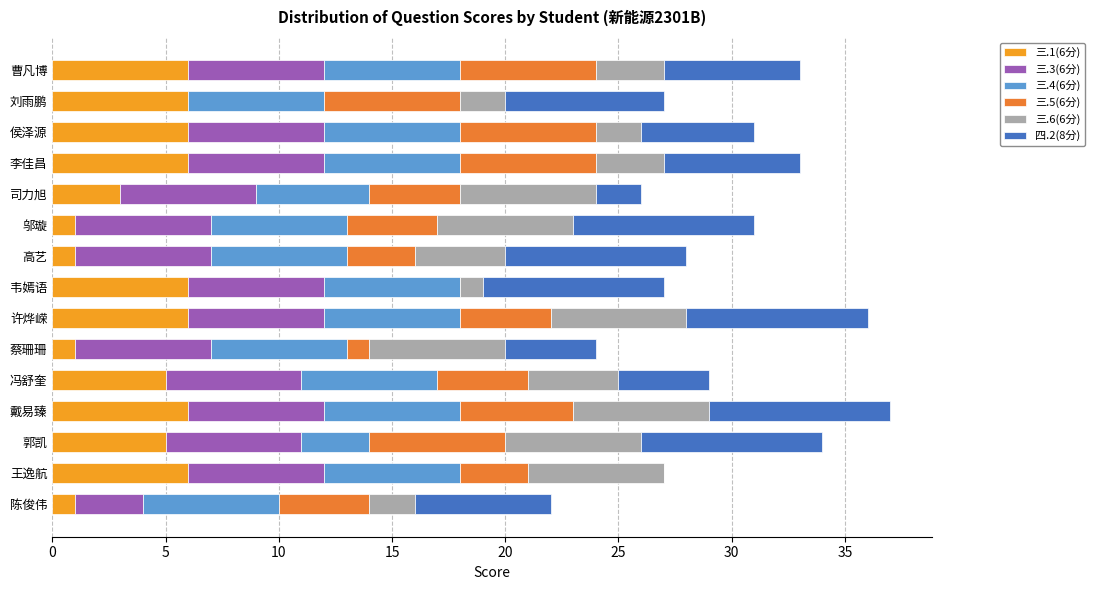

How many series are shown in this chart?

6